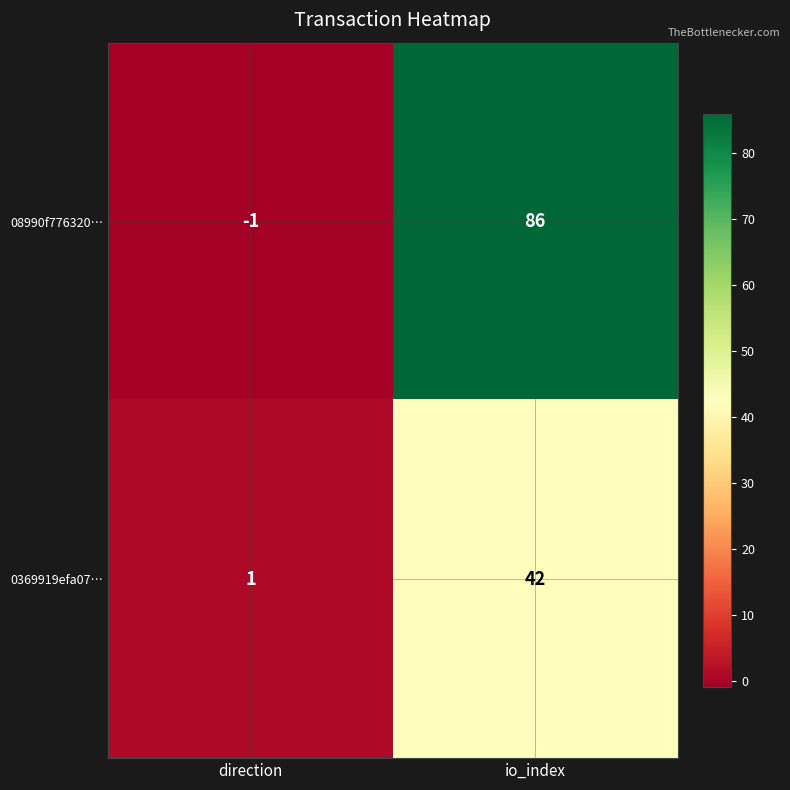

At how many categories does at least one series exceed 33?

1